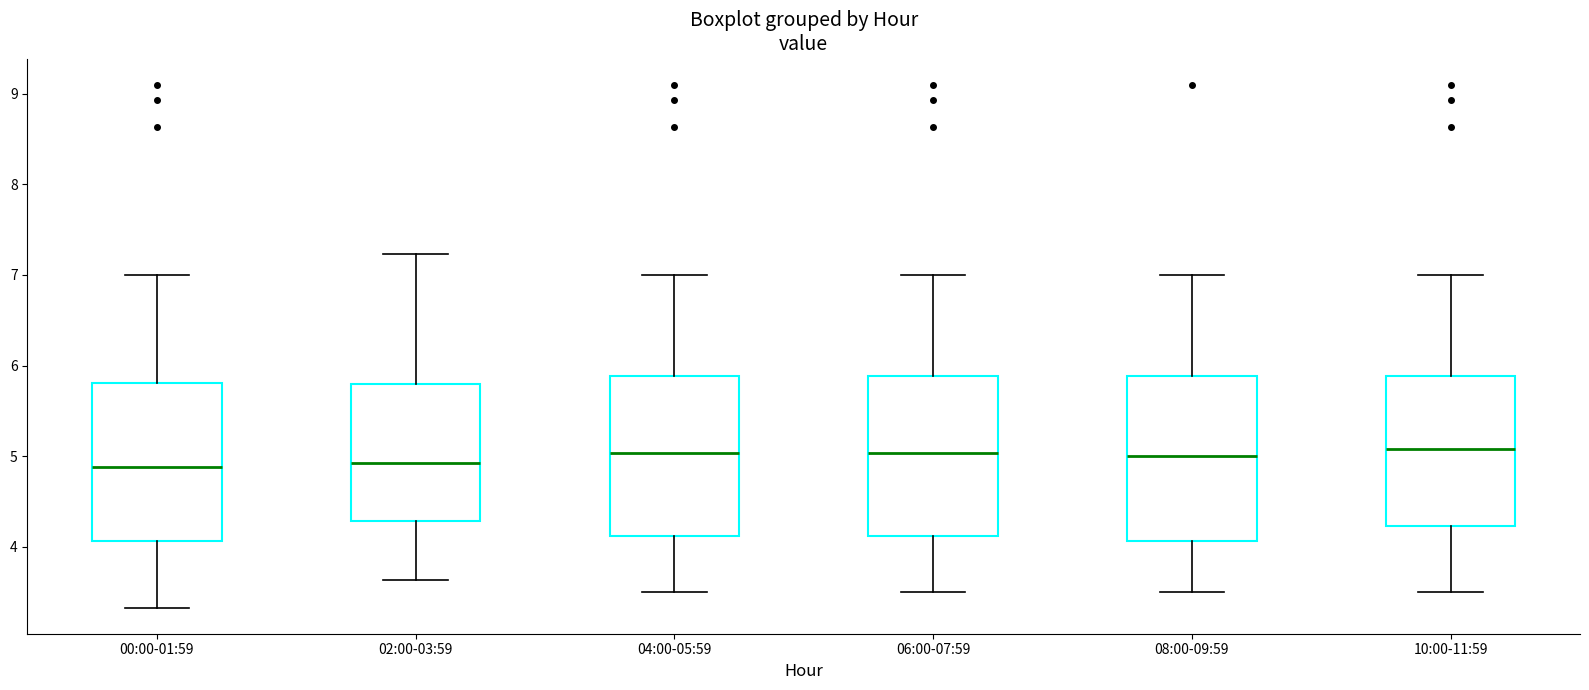

Reading left to right, read every box against the y-axis: the position of its median line, the range the box covers, and the ends of its whiskers. The values are not printed on the chart, so give them approximately, as read against the axis.

00:00-01:59: median 4.9, box 4.1 to 5.8, whiskers 3.3 to 7.0
02:00-03:59: median 4.9, box 4.3 to 5.8, whiskers 3.6 to 7.2
04:00-05:59: median 5.0, box 4.1 to 5.9, whiskers 3.5 to 7.0
06:00-07:59: median 5.0, box 4.1 to 5.9, whiskers 3.5 to 7.0
08:00-09:59: median 5.0, box 4.1 to 5.9, whiskers 3.5 to 7.0
10:00-11:59: median 5.1, box 4.2 to 5.9, whiskers 3.5 to 7.0